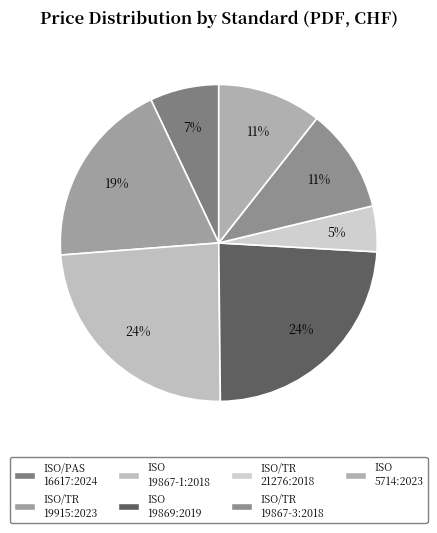

How many segments does this pie chart have?

7